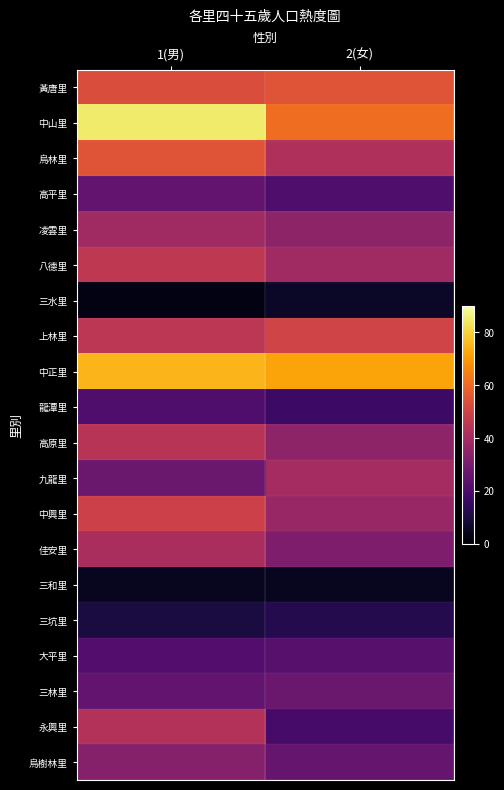

List the series in order of their peak value, highest first.

中山里, 中正里, 黃唐里, 烏林里, 上林里, 中興里, 八德里, 高原里, 永興里, 佳安里, 九龍里, 凌雲里, 烏樹林里, 三林里, 高平里, 大平里, 龍潭里, 三坑里, 三水里, 三和里